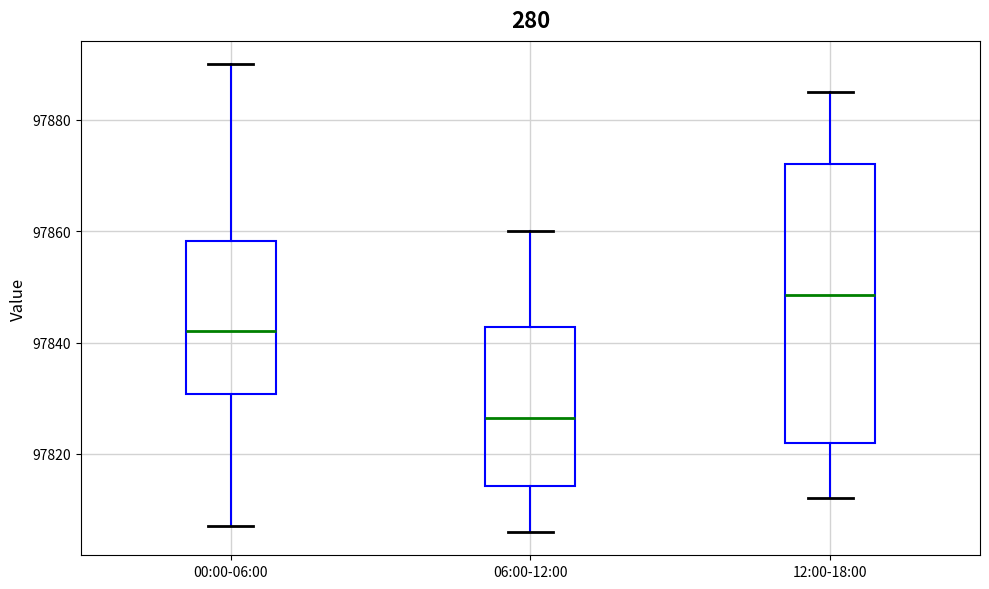

Where does the median line of the box for 12:00-18:00 sit on the y-axis? The values are not printed on the chart, so give them approximately, as read against the axis.

97848